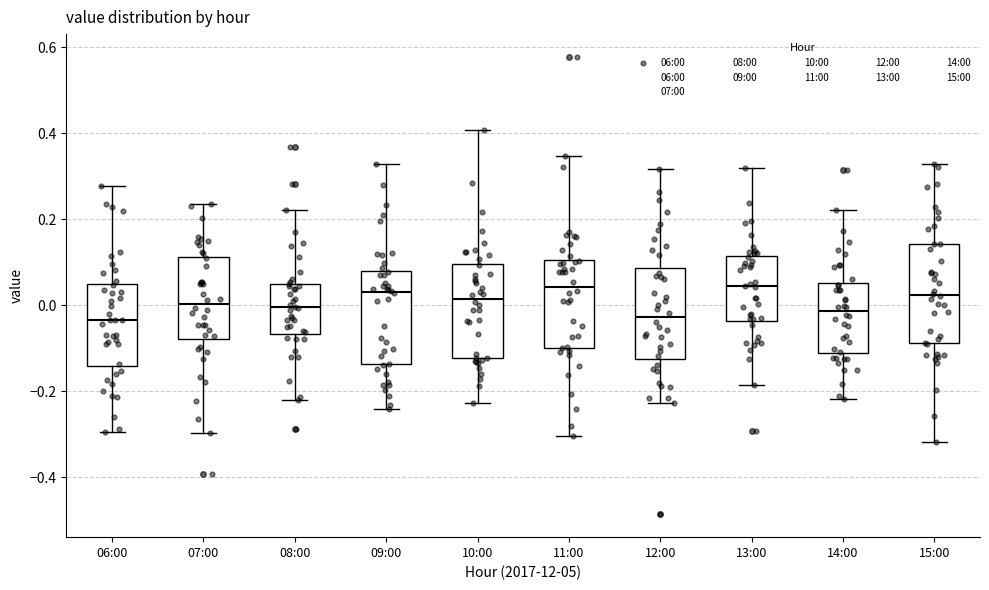

Reading left to right, transcribe this box plot: for each box, give where its median line is, the range the box spans, and where its two whiskers end, as read against the y-axis. The values are not printed on the chart, so give them approximately, as read against the axis.

06:00: median -0.04, box -0.14 to 0.04, whiskers -0.30 to 0.28
07:00: median 0.00, box -0.08 to 0.12, whiskers -0.30 to 0.24
08:00: median 0.00, box -0.06 to 0.06, whiskers -0.22 to 0.22
09:00: median 0.04, box -0.14 to 0.08, whiskers -0.24 to 0.32
10:00: median 0.02, box -0.12 to 0.10, whiskers -0.22 to 0.40
11:00: median 0.04, box -0.10 to 0.10, whiskers -0.30 to 0.34
12:00: median -0.02, box -0.12 to 0.08, whiskers -0.22 to 0.32
13:00: median 0.04, box -0.04 to 0.12, whiskers -0.18 to 0.32
14:00: median -0.02, box -0.12 to 0.06, whiskers -0.22 to 0.22
15:00: median 0.02, box -0.08 to 0.14, whiskers -0.32 to 0.32